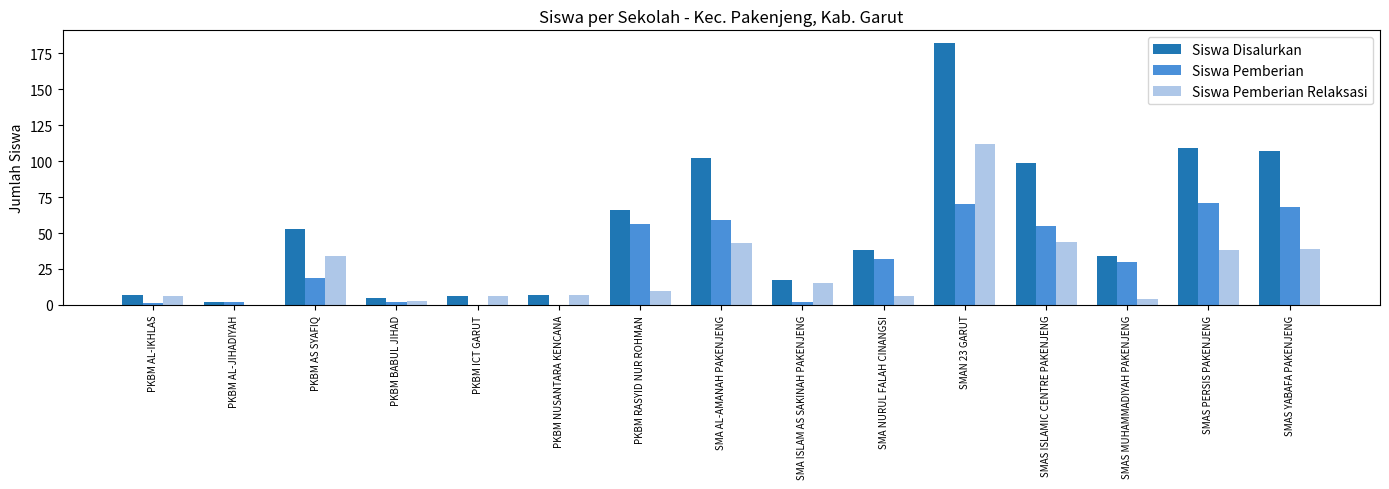

Is it true that Siswa Pemberian equals 40 at SMAS MUHAMMADIYAH PAKENJENG?

False